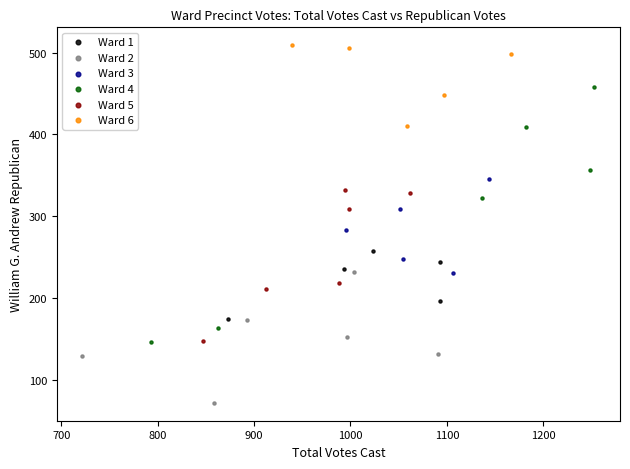

Which series contains the lowest Y value?

Ward 2